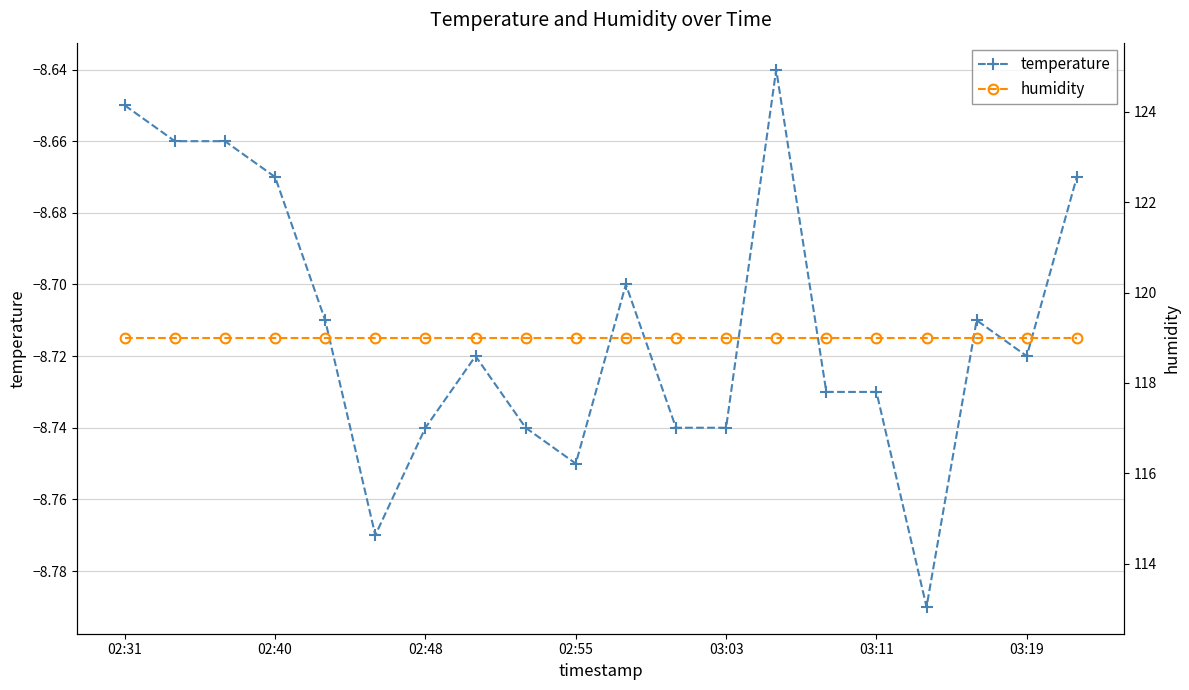

True or false: temperature has more than 0 interior local peaks.

True